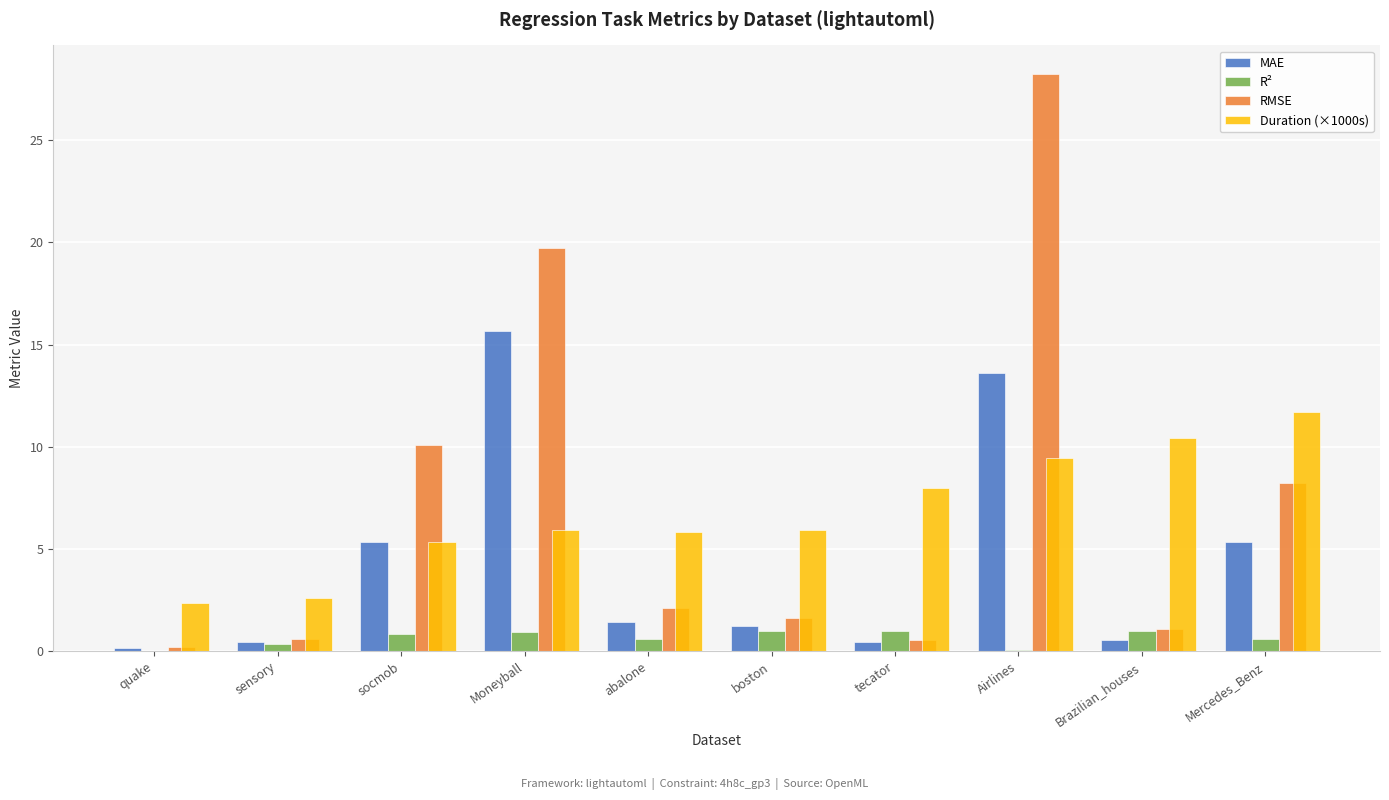

What is the sum of all RMSE values?

72.4